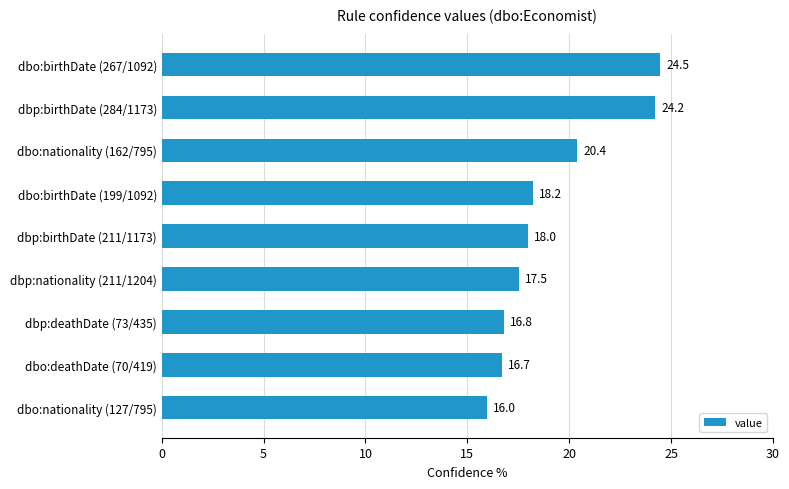

Reading top to bottom, extract all data points from this chart.

24.5	24.2	20.4	18.2	18.0	17.5	16.8	16.7	16.0